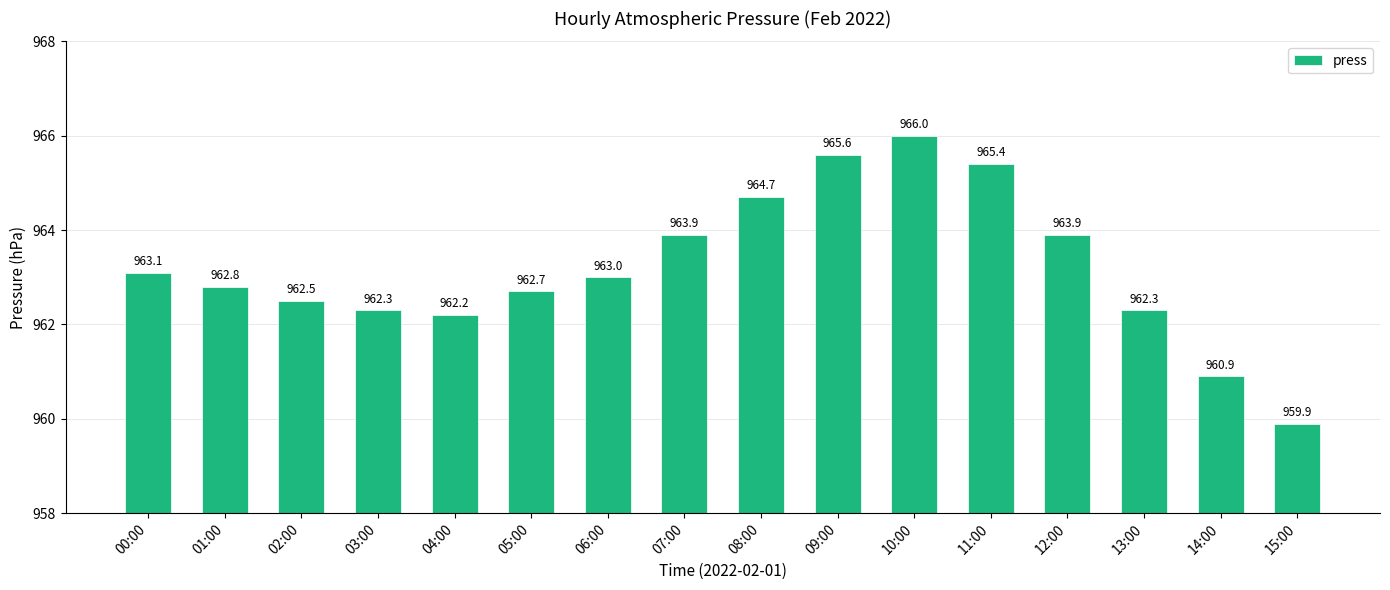

What is the change in value from 10:00 to 15:00?

-6.1